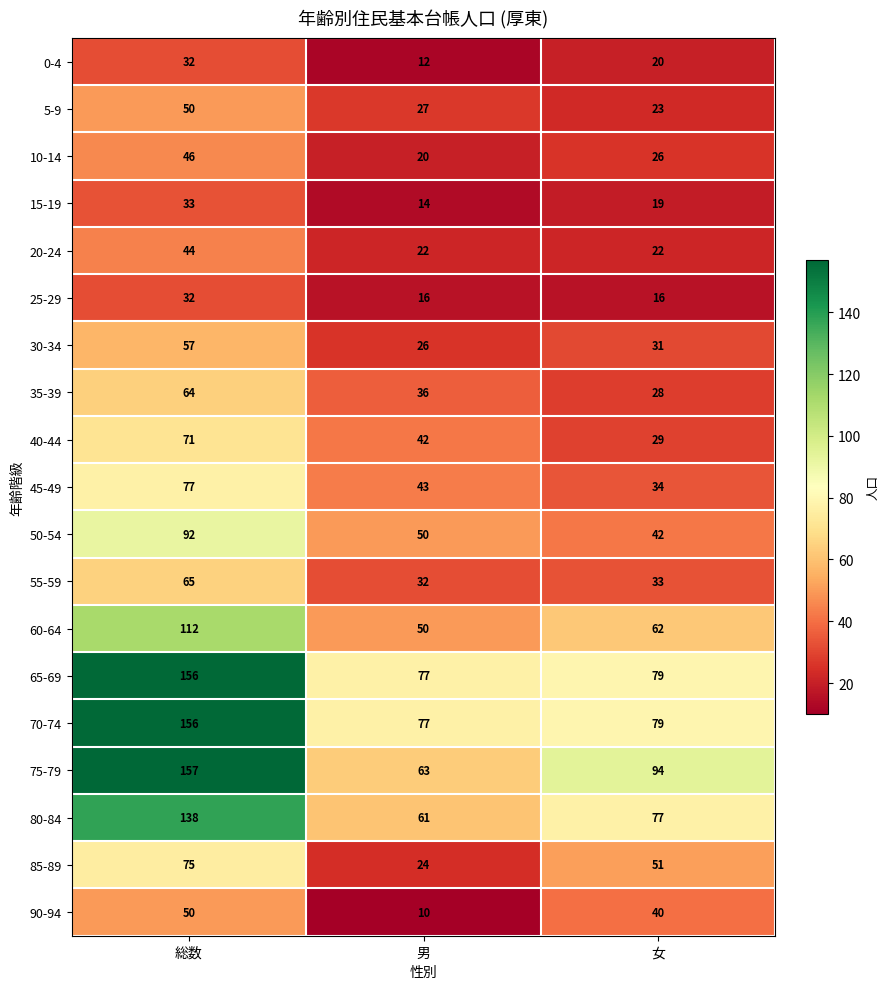

Is it true that 85-89 equals 41 at 男?

False